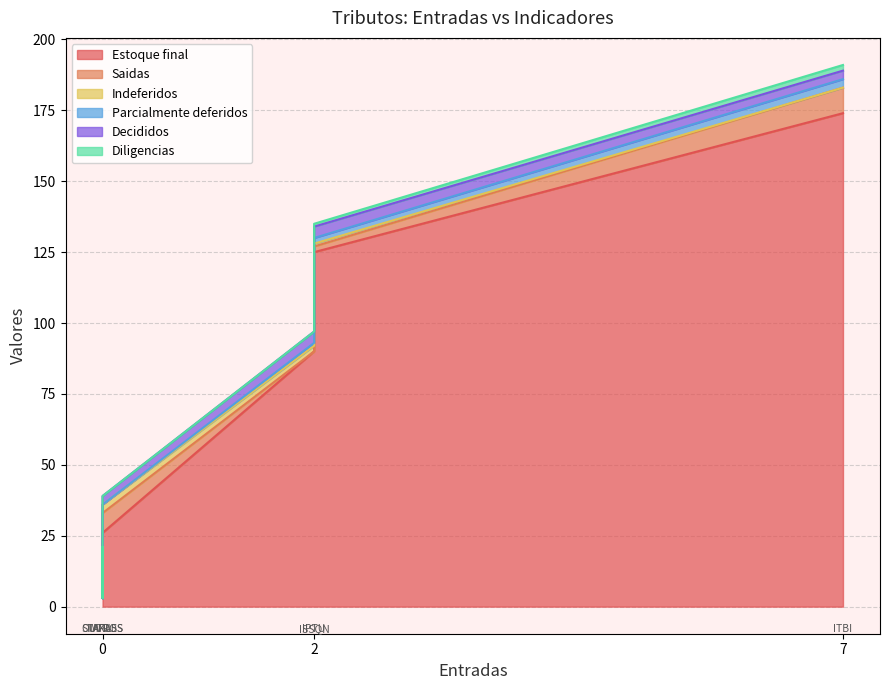

What are all the series names shown in the legend?

Estoque final, Saidas, Indeferidos, Parcialmente deferidos, Decididos, Diligencias